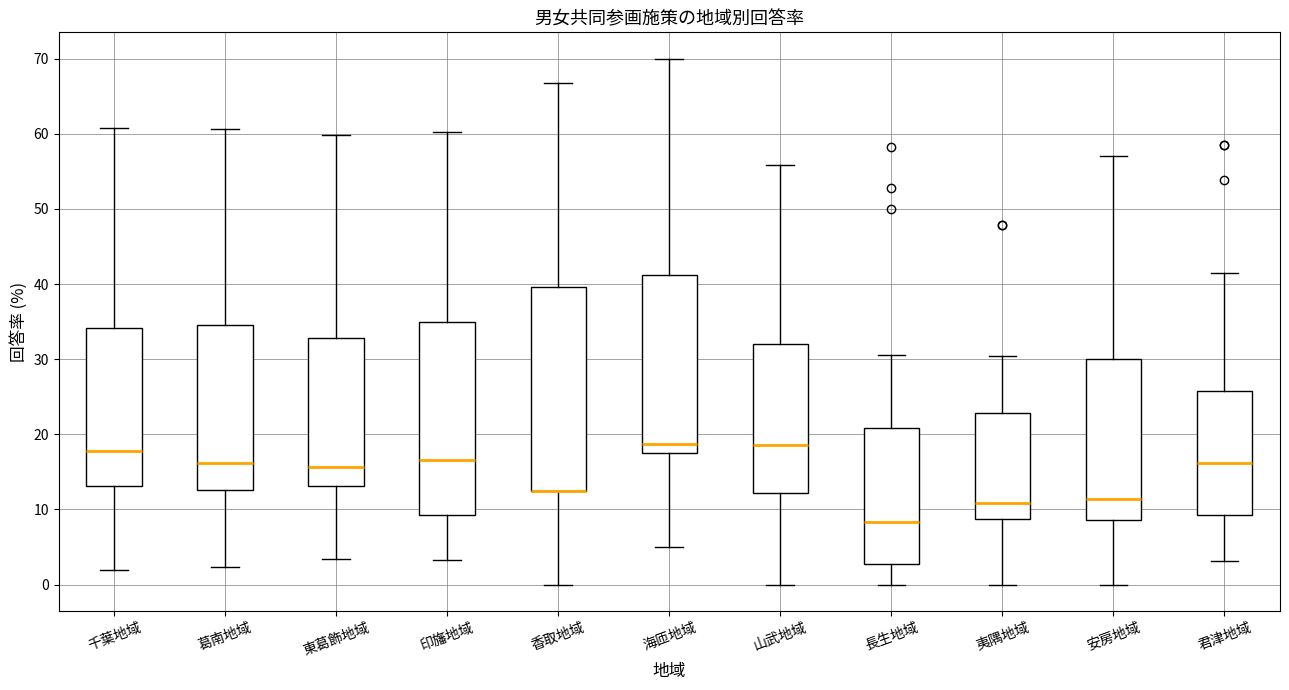

Which box is the tallest, from its lower edge to its upper edge?

香取地域